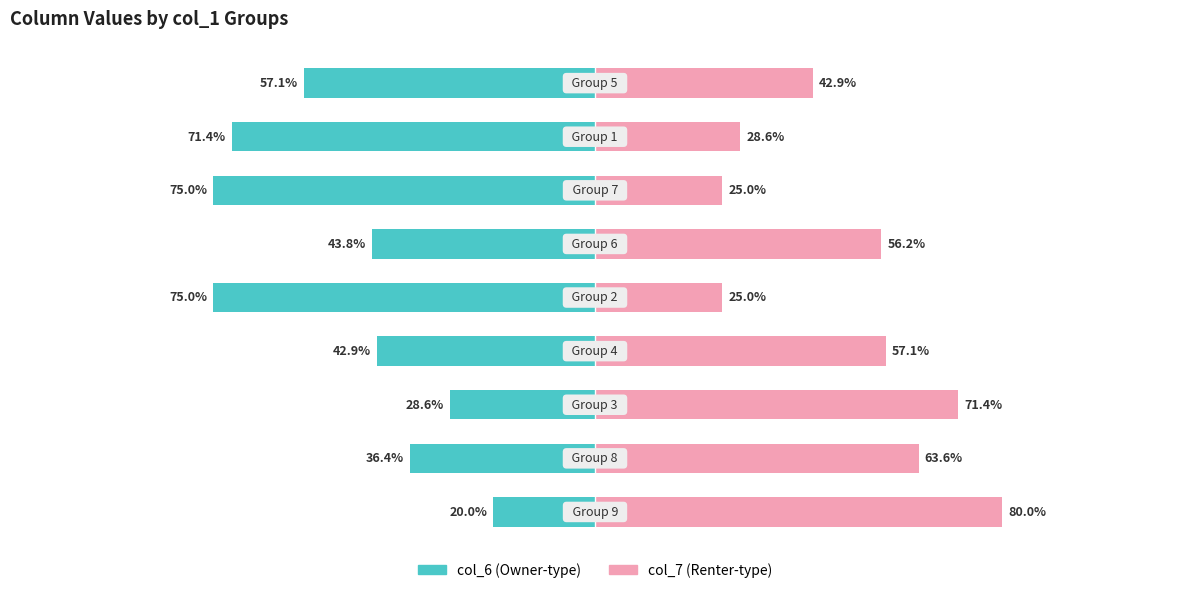

What is the sum of all col_7 values?

449.9